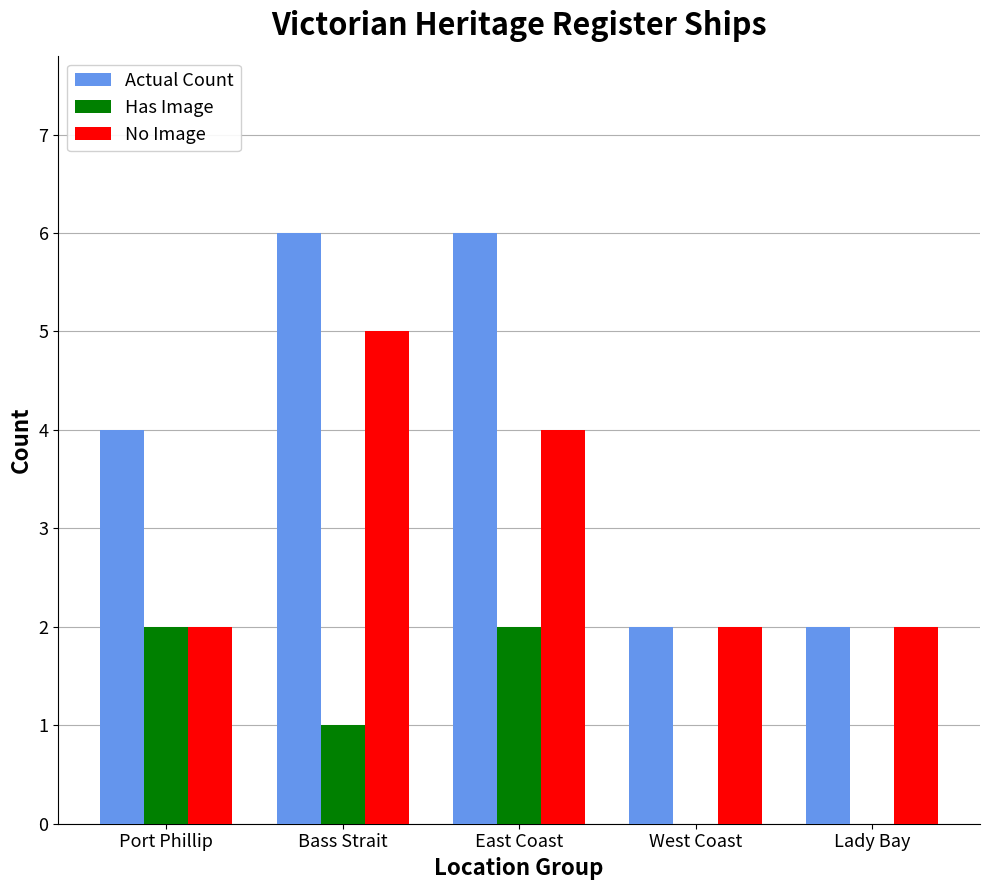

Where is Has Image nearest to the value 1?

Bass Strait